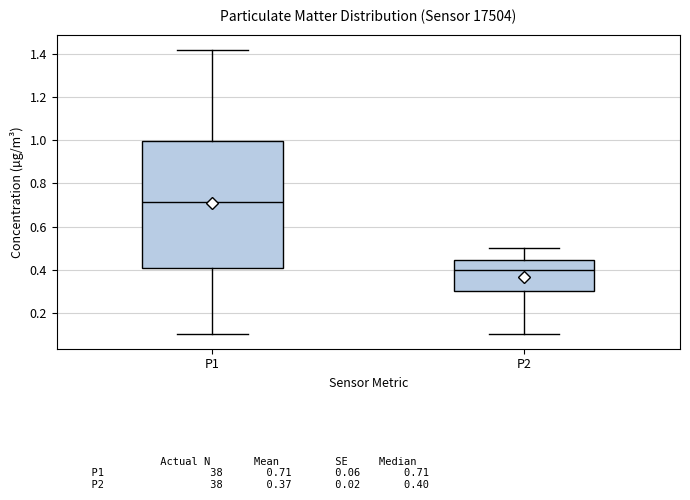

Reading left to right, read every box against the y-axis: the position of its median line, the range the box covers, and the ends of its whiskers. The values are not printed on the chart, so give them approximately, as read against the axis.

P1: median 0.72, box 0.40 to 1.00, whiskers 0.10 to 1.42
P2: median 0.40, box 0.30 to 0.44, whiskers 0.10 to 0.50